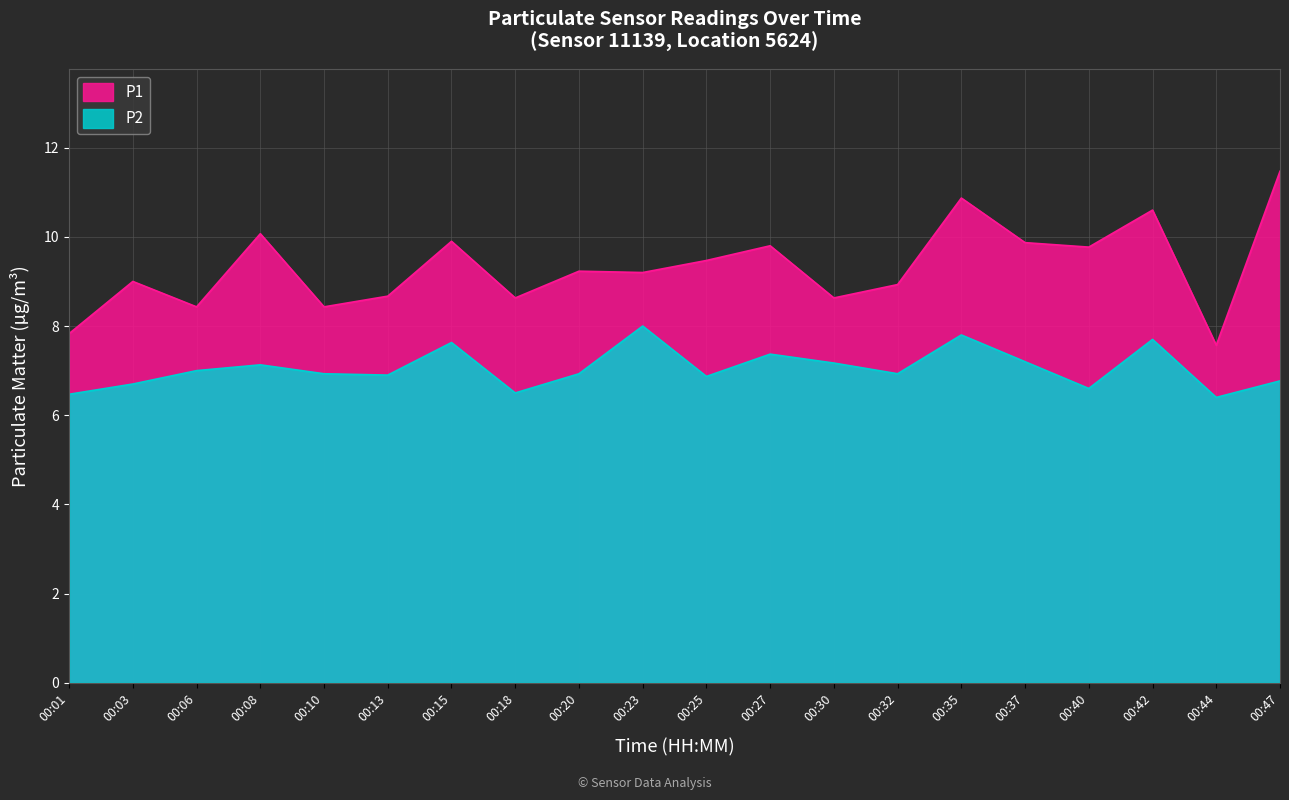

How many lines are shown in the chart?

2